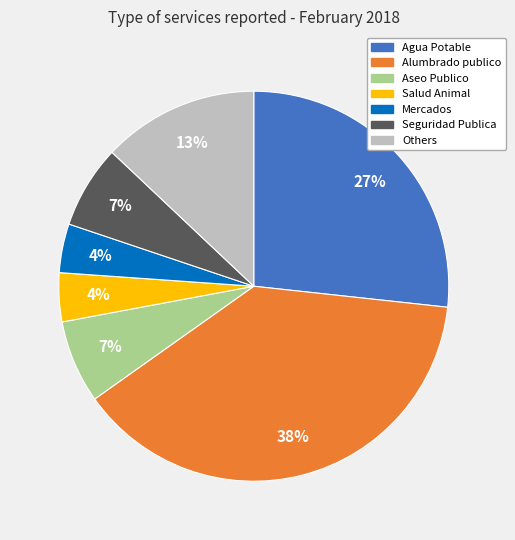

Count the number of slices in the pie.

7